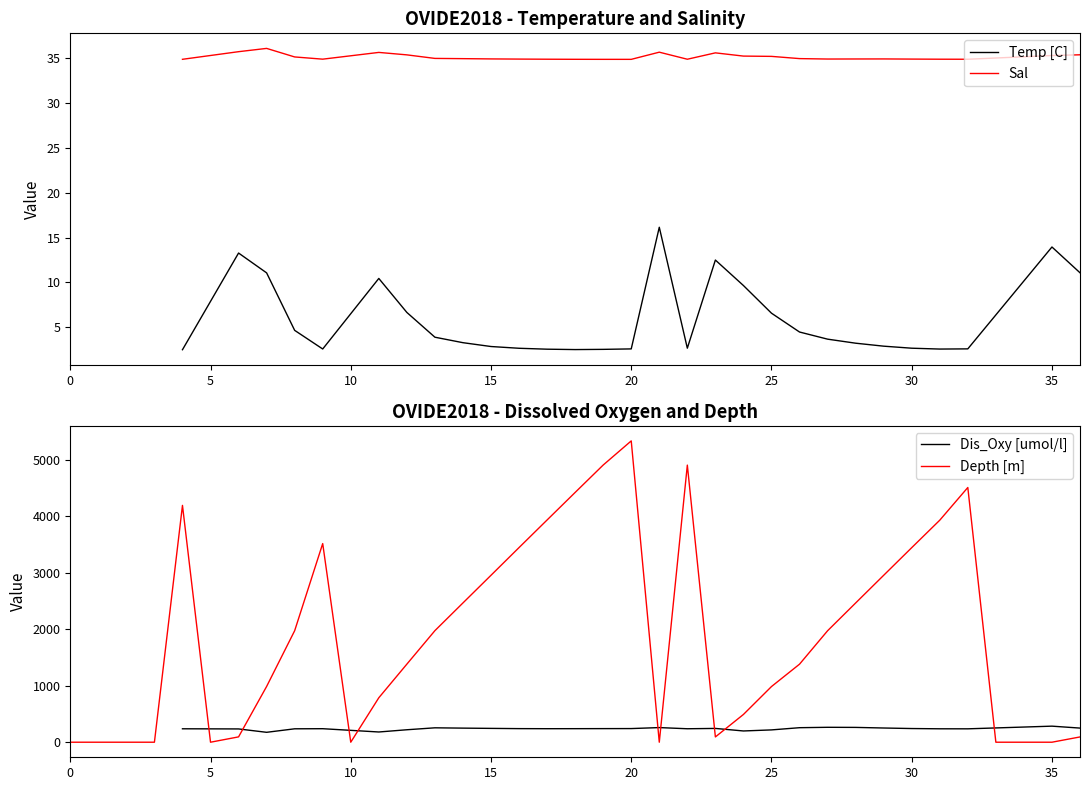

Does the chart have visible grid lines?

No